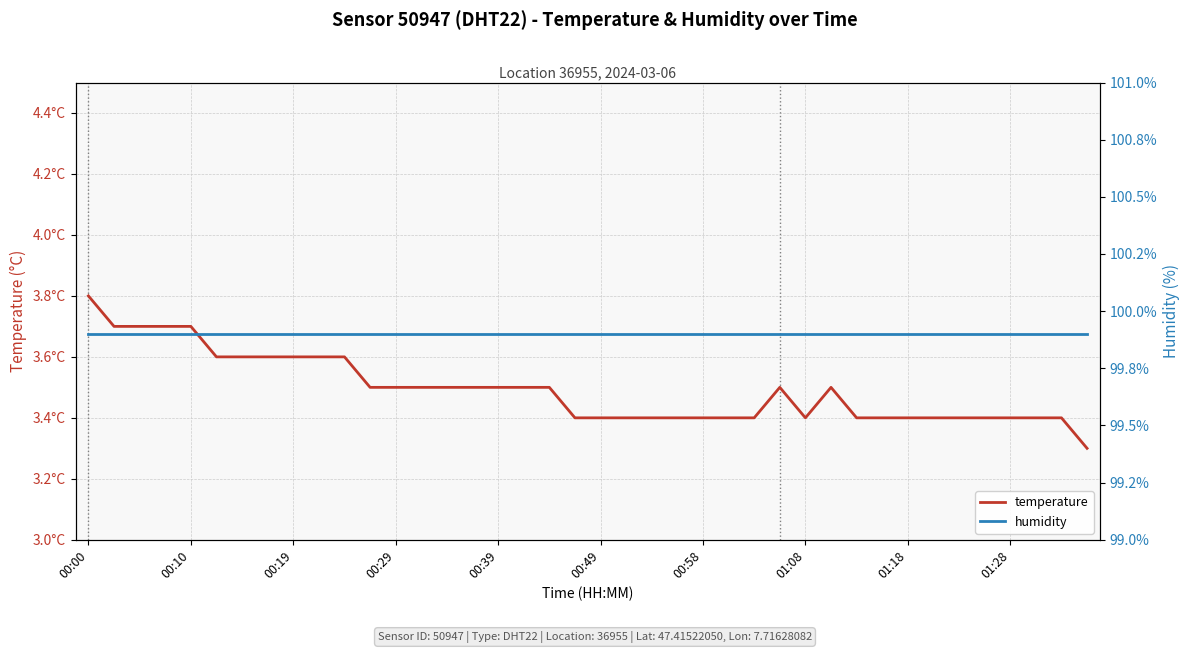

Which series changed the most between 00:49 and 20?

temperature